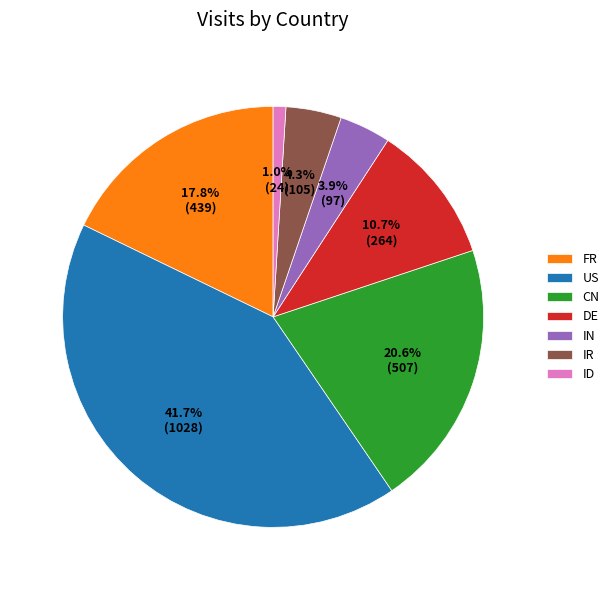

Does IR represent more than half of the total?

No